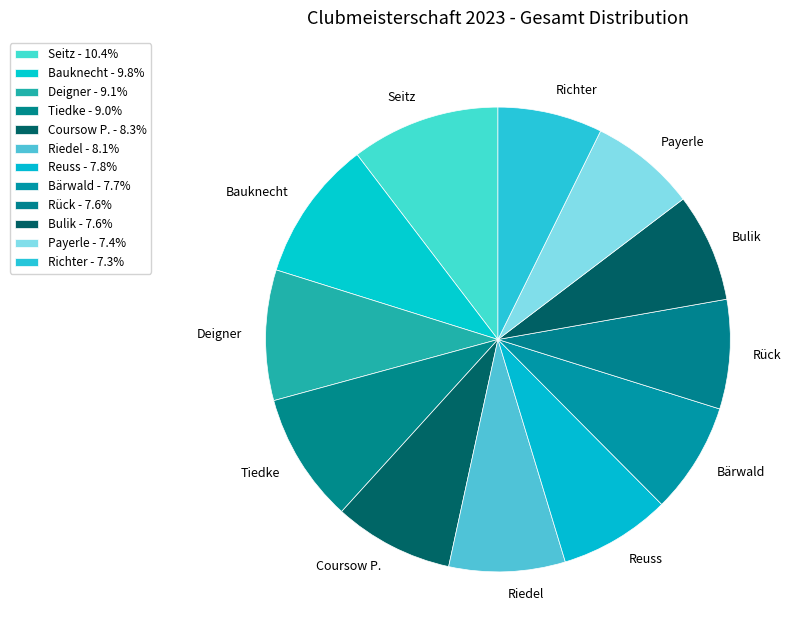

Combined, do Rück and Richter account for over 50%?

No